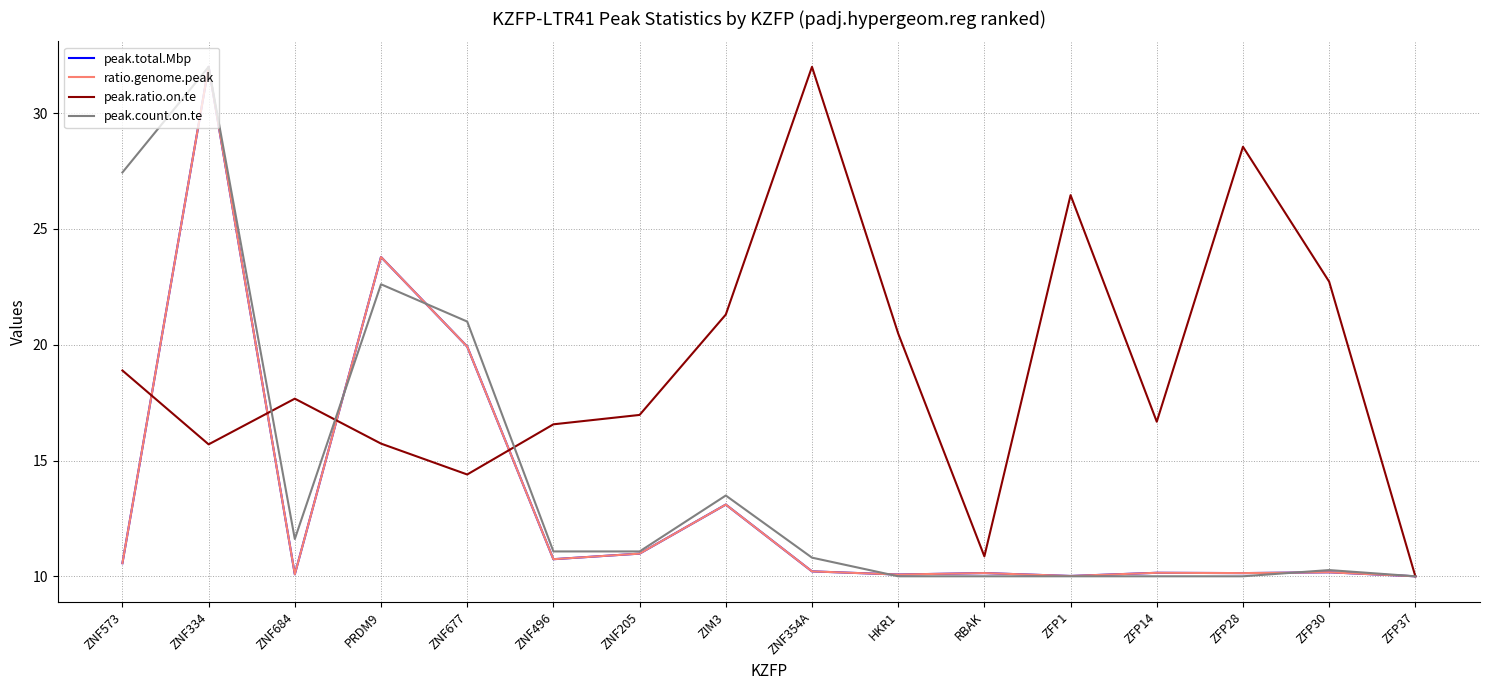

Between ZNF334 and ZFP14, which series saw the biggest shift?

peak.count.on.te